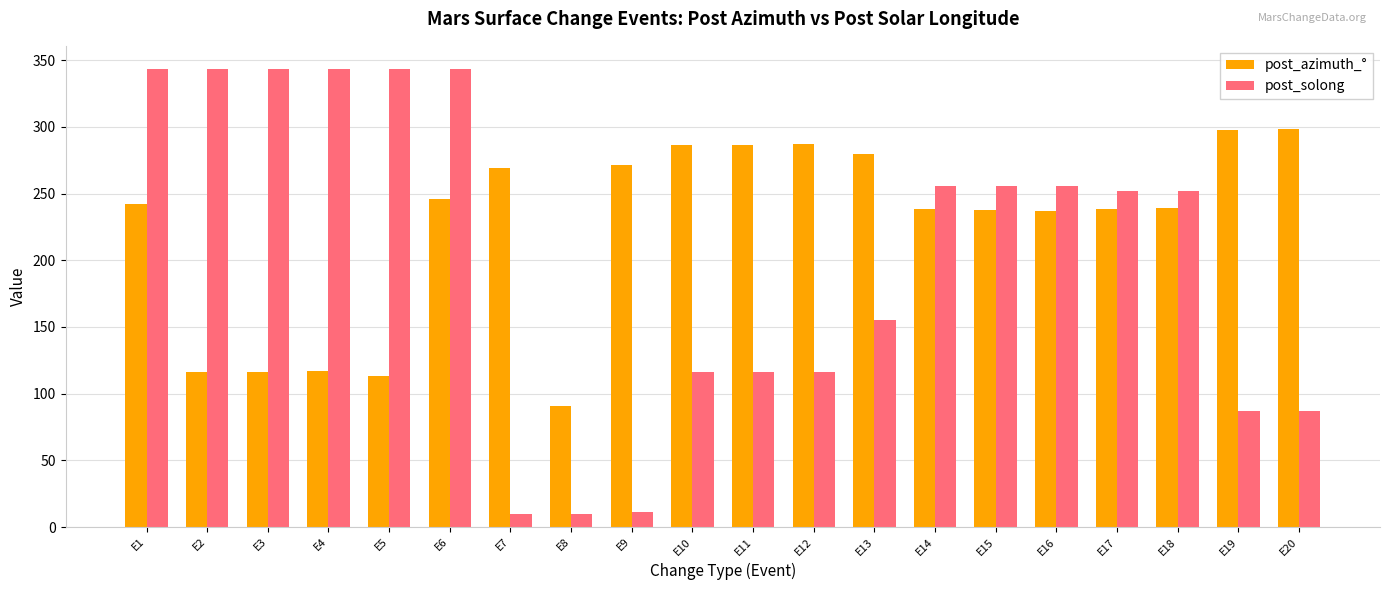

Which series has the largest range (max minus min)?

post_solong